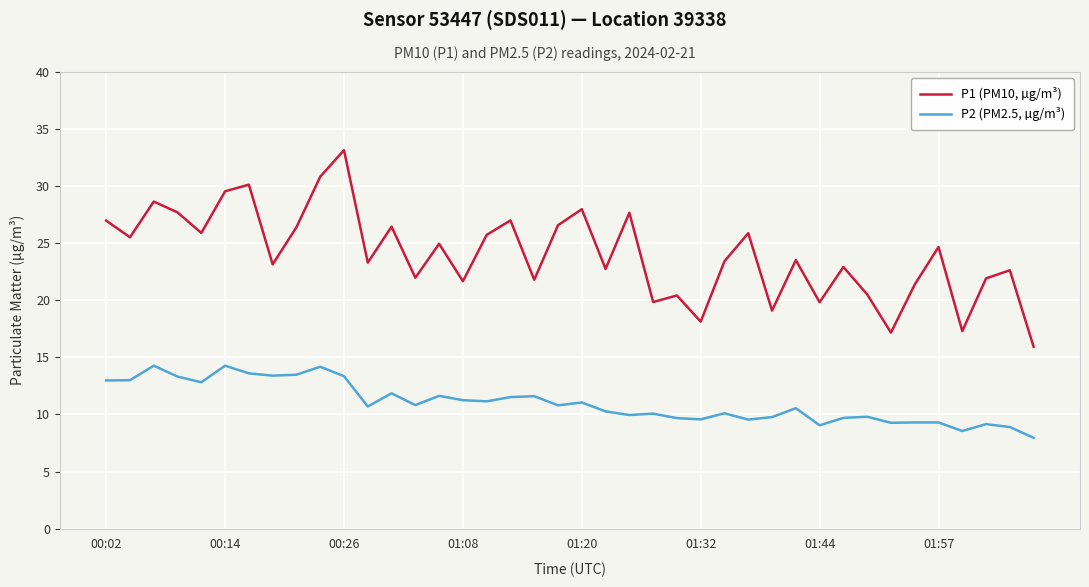

Which series has the largest range (max minus min)?

P1 (PM10, µg/m³)